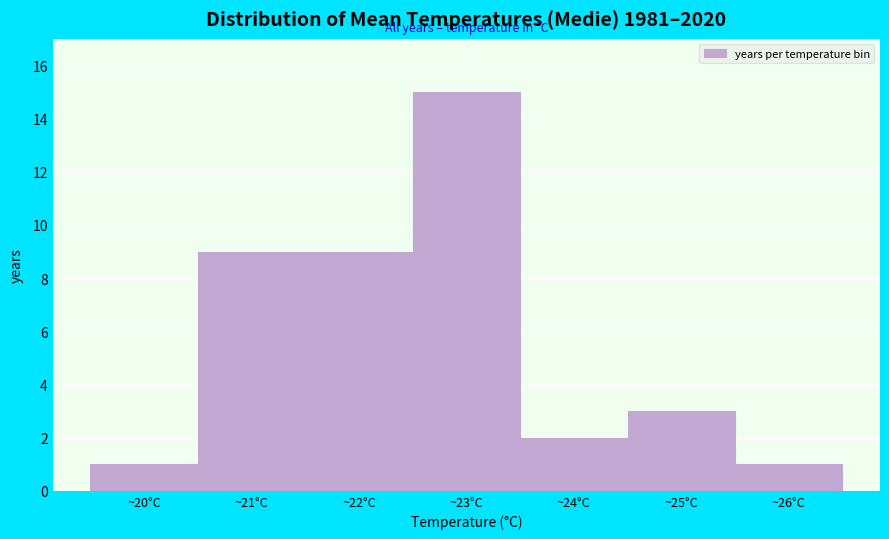

What is the height of the bar covering 19.5 to 20.5 on the x-axis? The values are not printed on the chart, so give them approximately, as read against the axis.

1